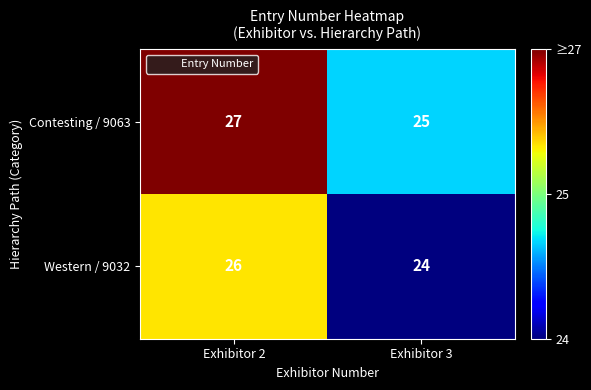

Which series has the largest total across all categories?

Contesting / 9063